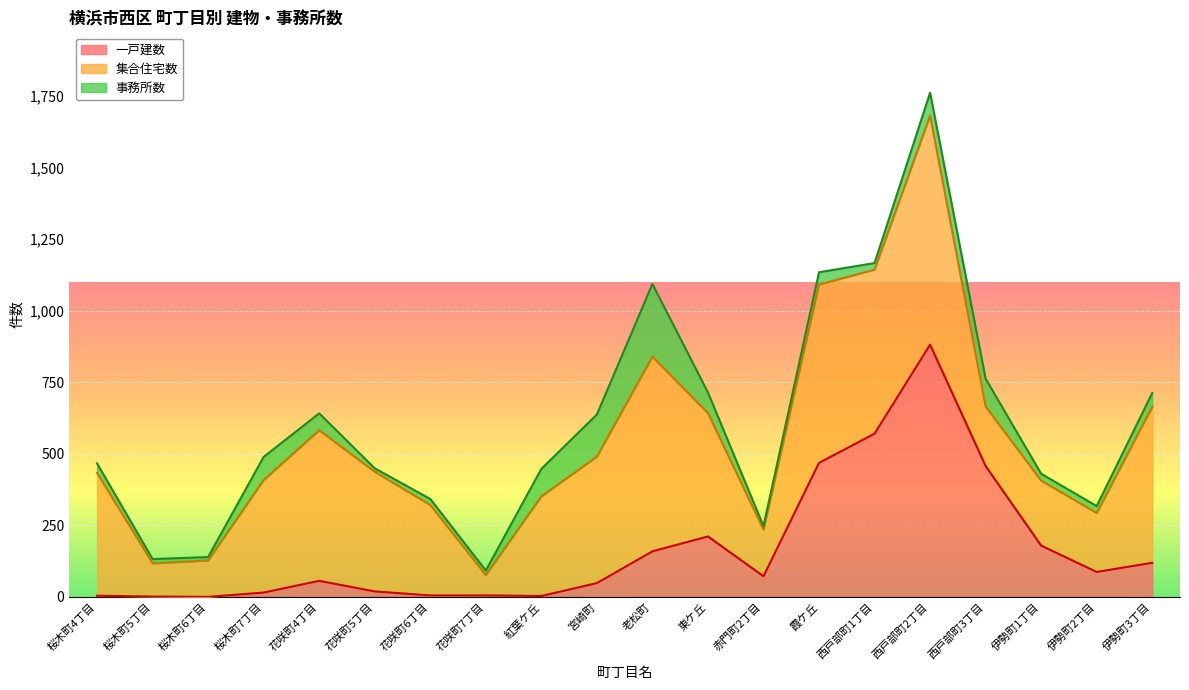

What is the label of the 1st point from the right?

伊勢町3丁目